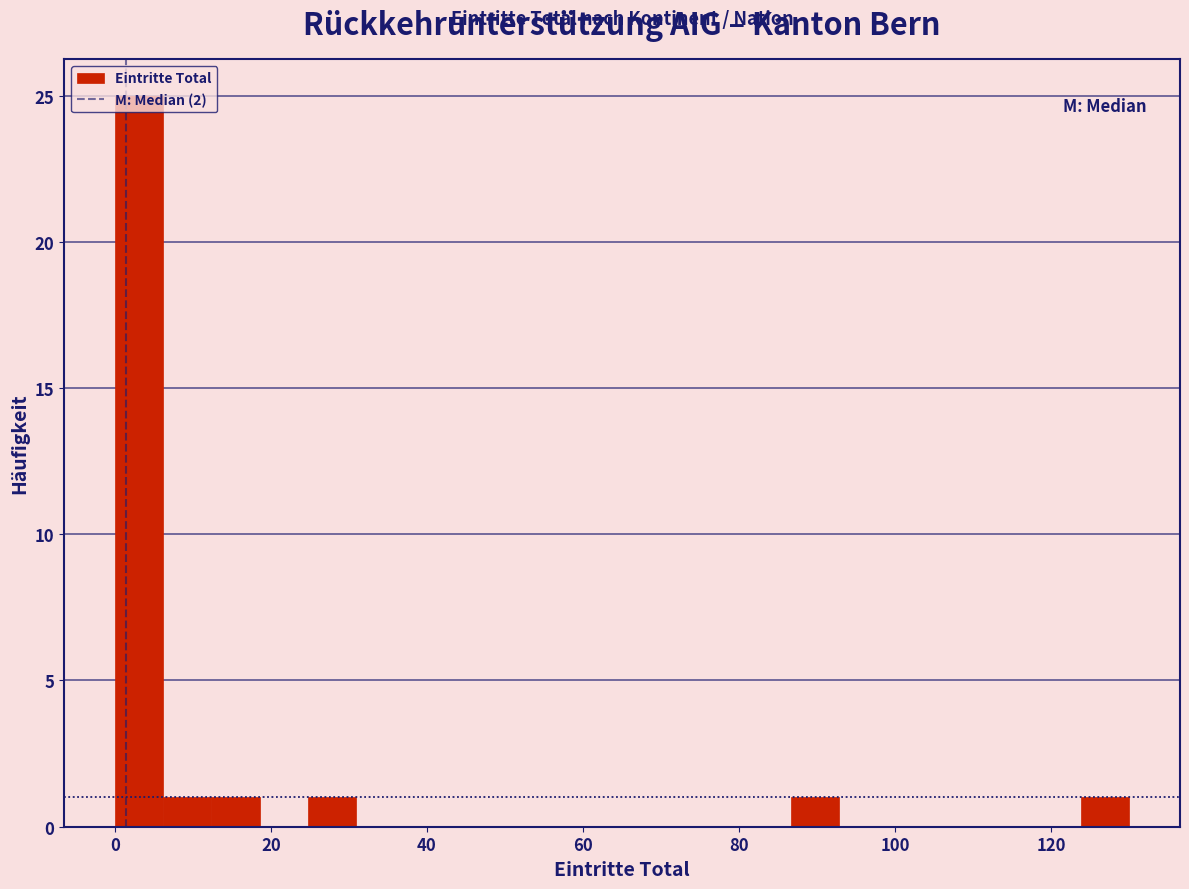

Around what value on the x-axis is the tallest bar? Give the approximate position of its centre, as read against the axis.

4